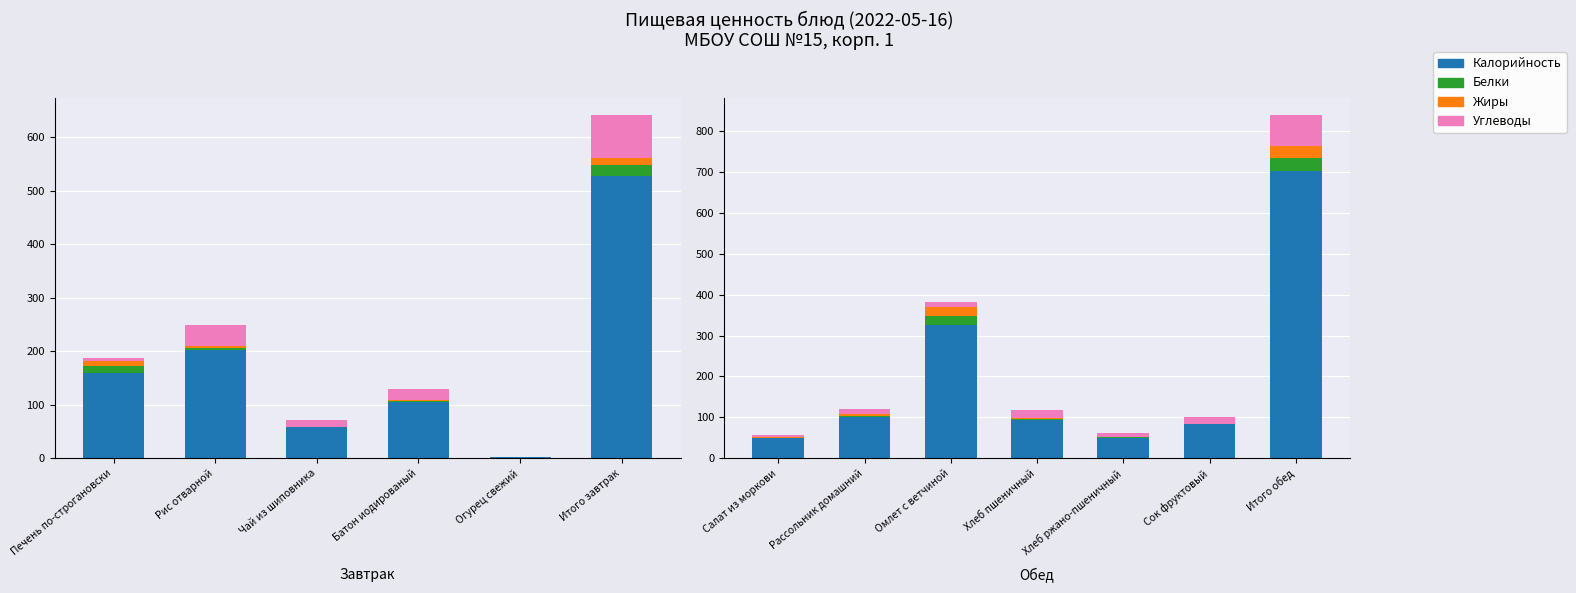

What is the value of the Калорийность bar at the 3rd from the left?

326.9